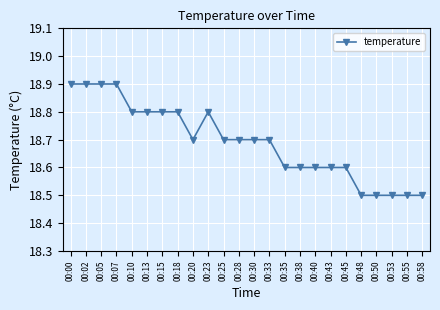

How many distinct data groups are displayed?

1